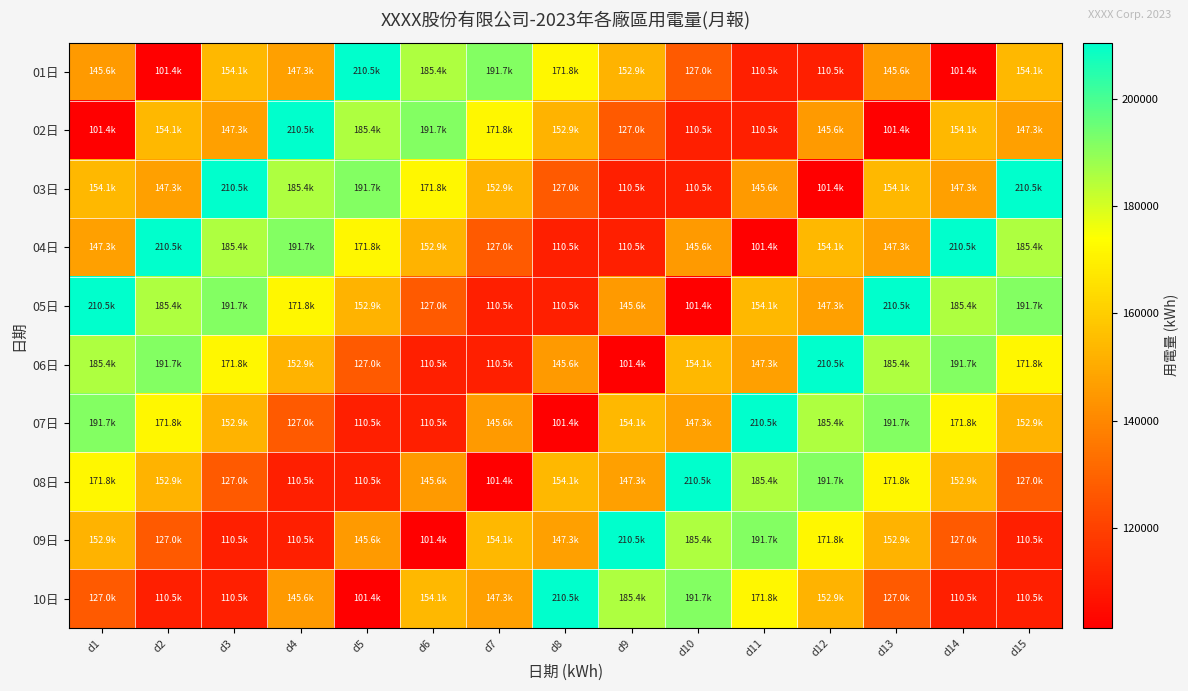

Which series has the largest total across all categories?

05日